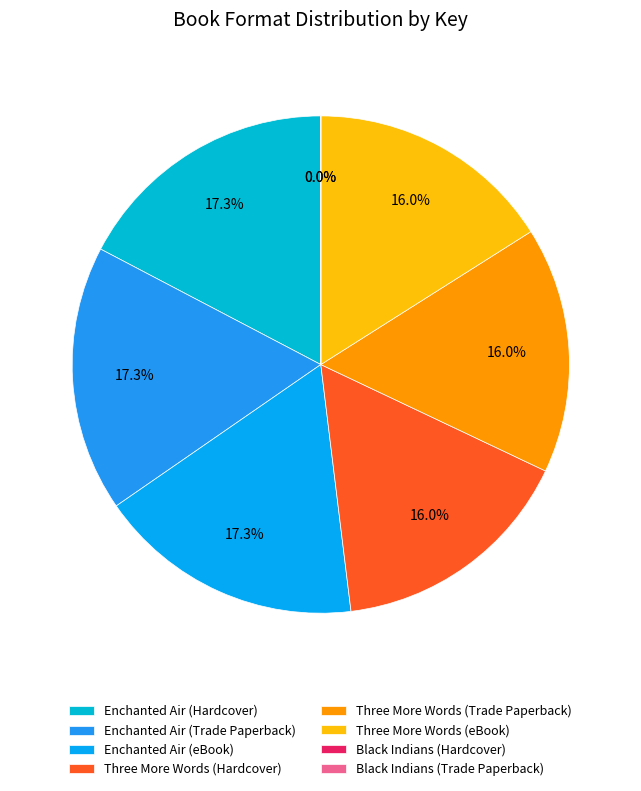

Is there a majority slice in this chart?

No